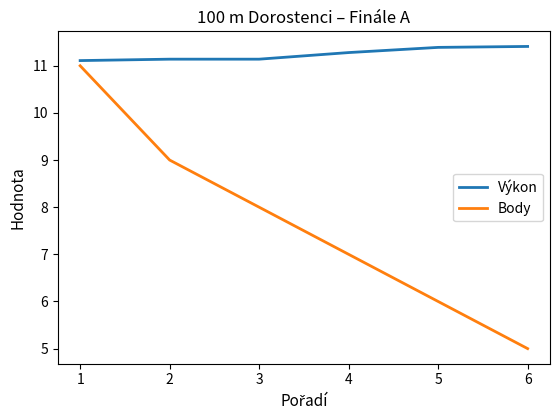

True or false: Body and Výkon intersect in this chart.

False